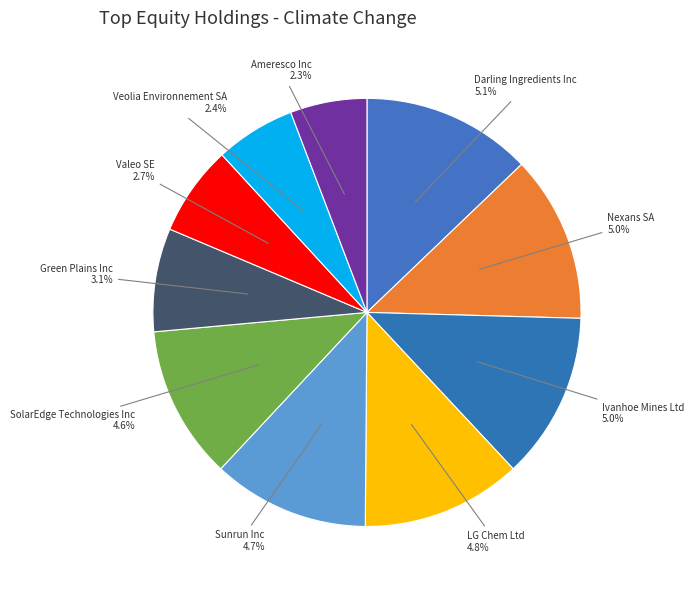

Is Nexans SA the majority of the pie?

No